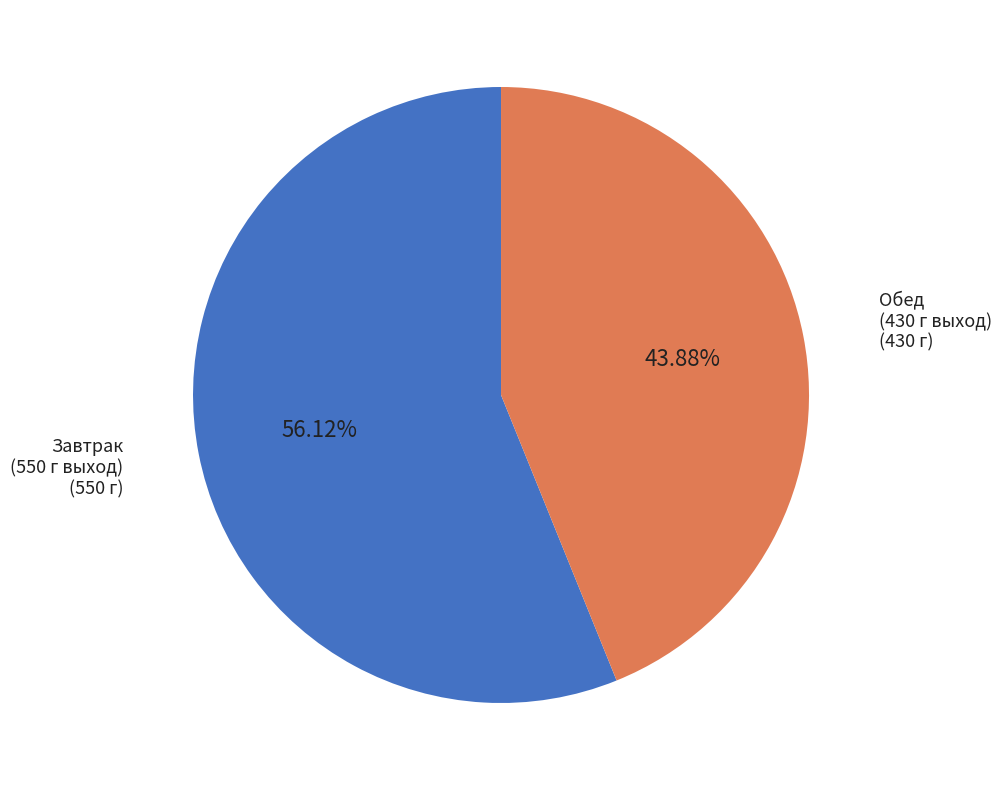

Which slice is the largest?

Завтрак (550 г выход)